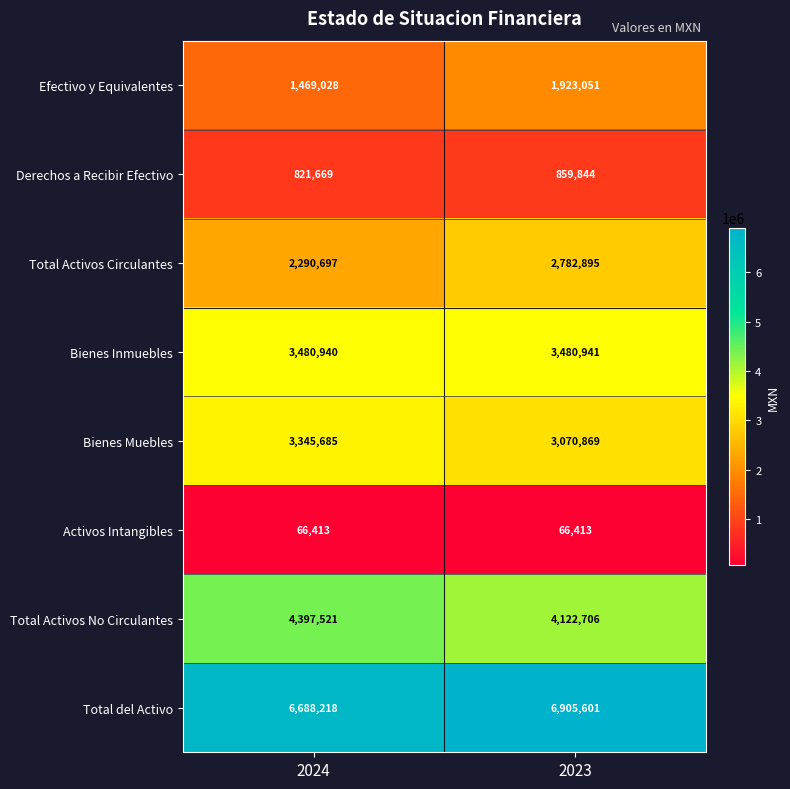

How many series are shown in this chart?

8